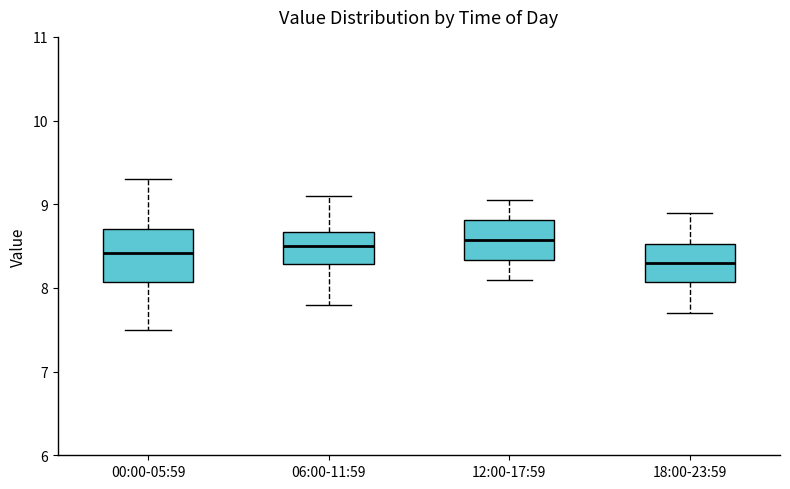

Reading left to right, read every box against the y-axis: the position of its median line, the range the box covers, and the ends of its whiskers. The values are not printed on the chart, so give them approximately, as read against the axis.

00:00-05:59: median 8.4, box 8.1 to 8.7, whiskers 7.5 to 9.3
06:00-11:59: median 8.5, box 8.3 to 8.7, whiskers 7.8 to 9.1
12:00-17:59: median 8.6, box 8.3 to 8.8, whiskers 8.1 to 9.1
18:00-23:59: median 8.3, box 8.1 to 8.5, whiskers 7.7 to 8.9